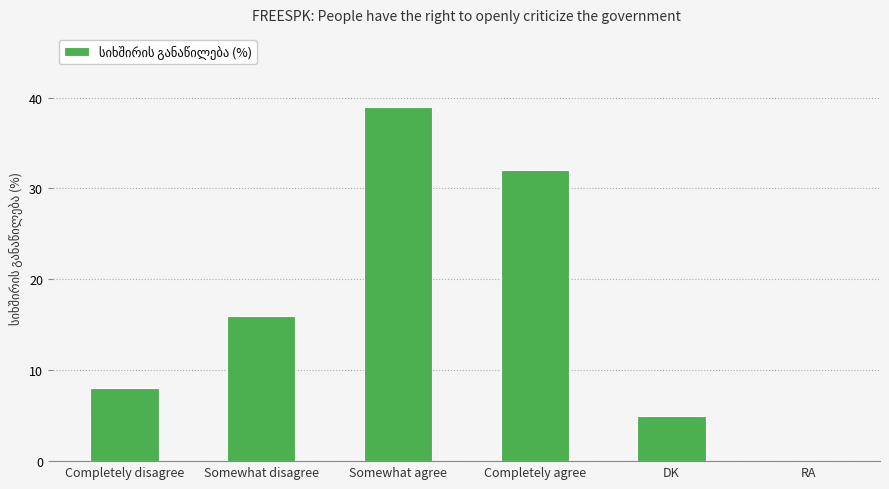

Are the bars horizontal?

No